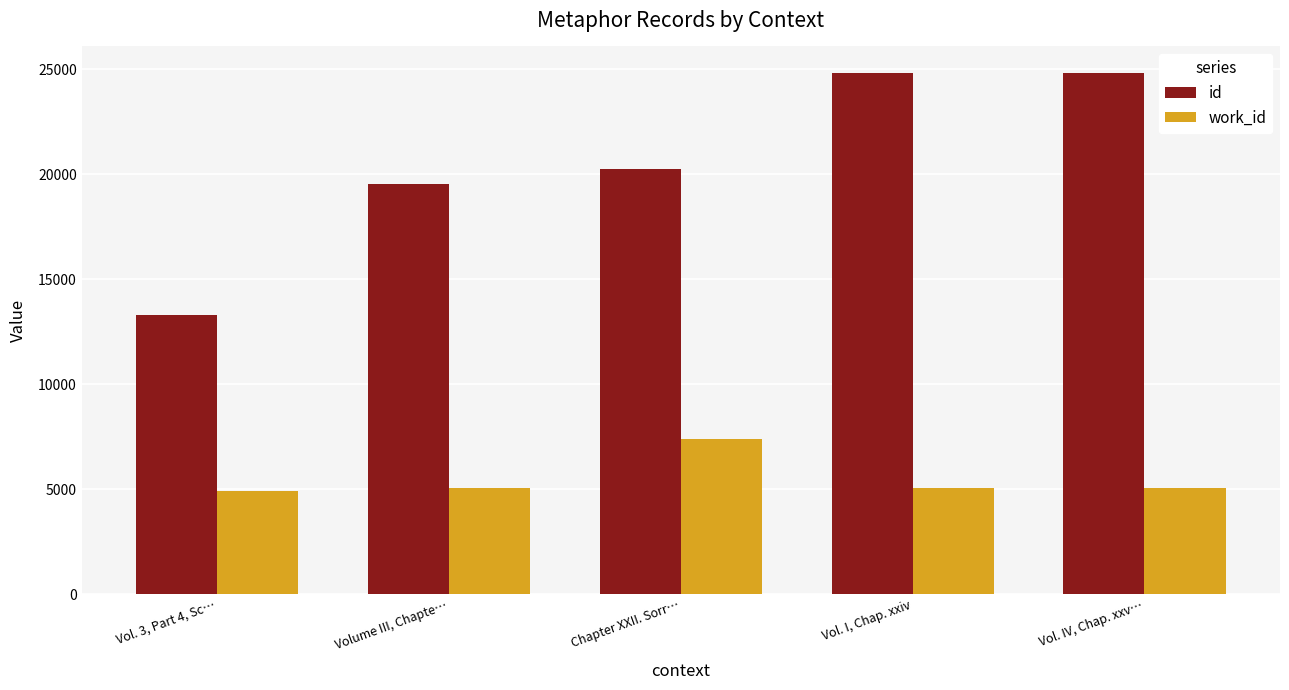

Are the bars grouped side by side (vs. stacked)?

Yes